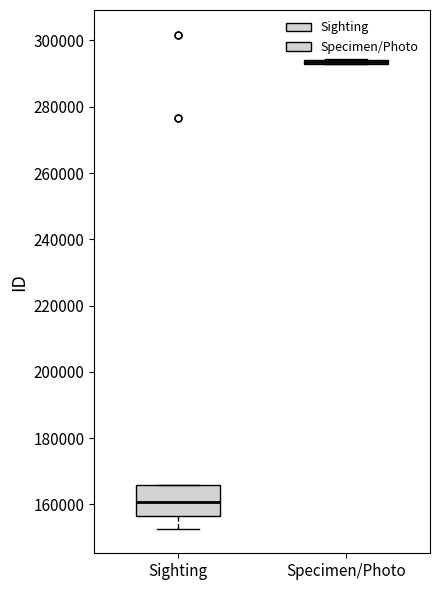

Which box's median line is the lowest?

Sighting